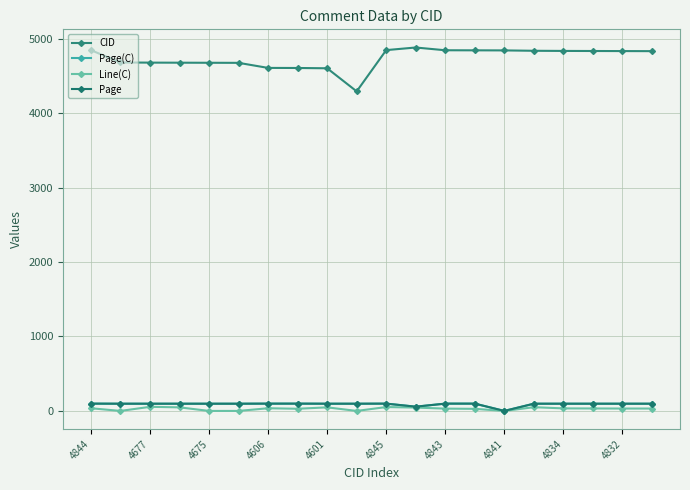

Does the chart have visible grid lines?

Yes